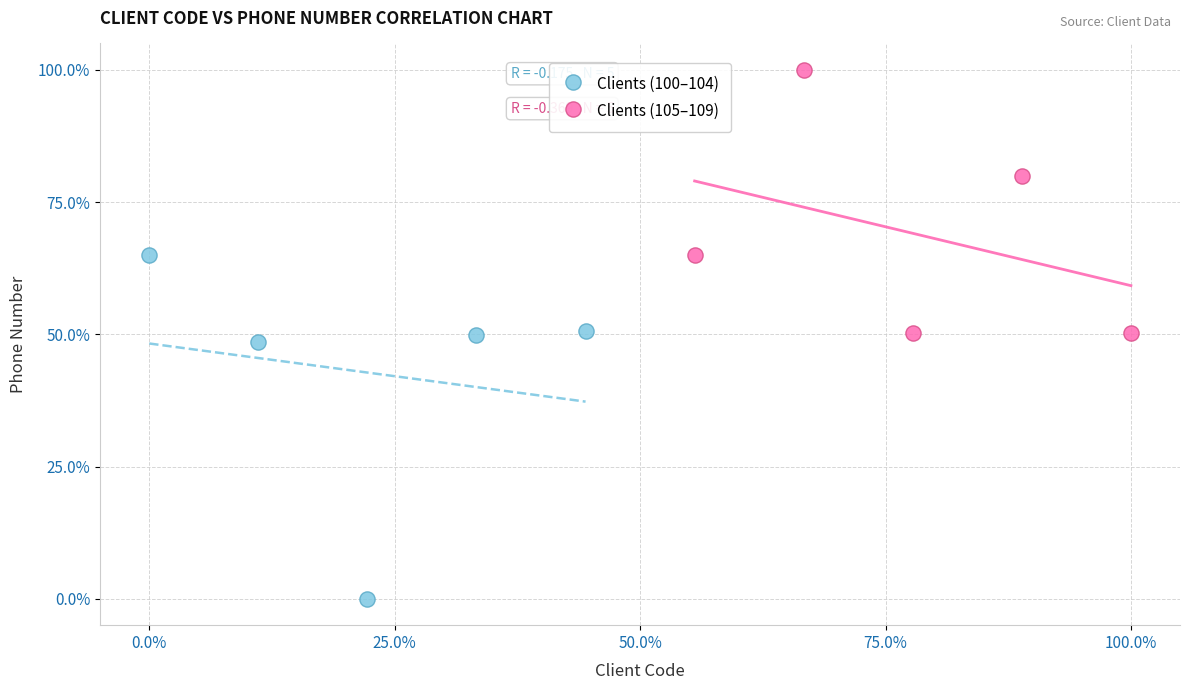

What are all the series names shown in the legend?

Clients (100–104), Clients (105–109)